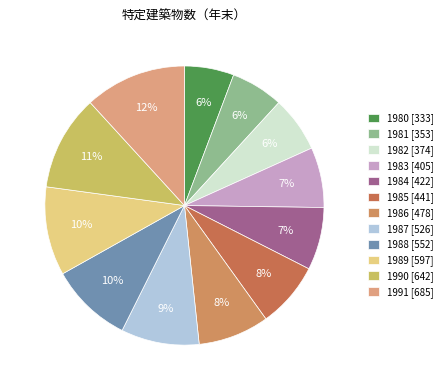

How many segments does this pie chart have?

12